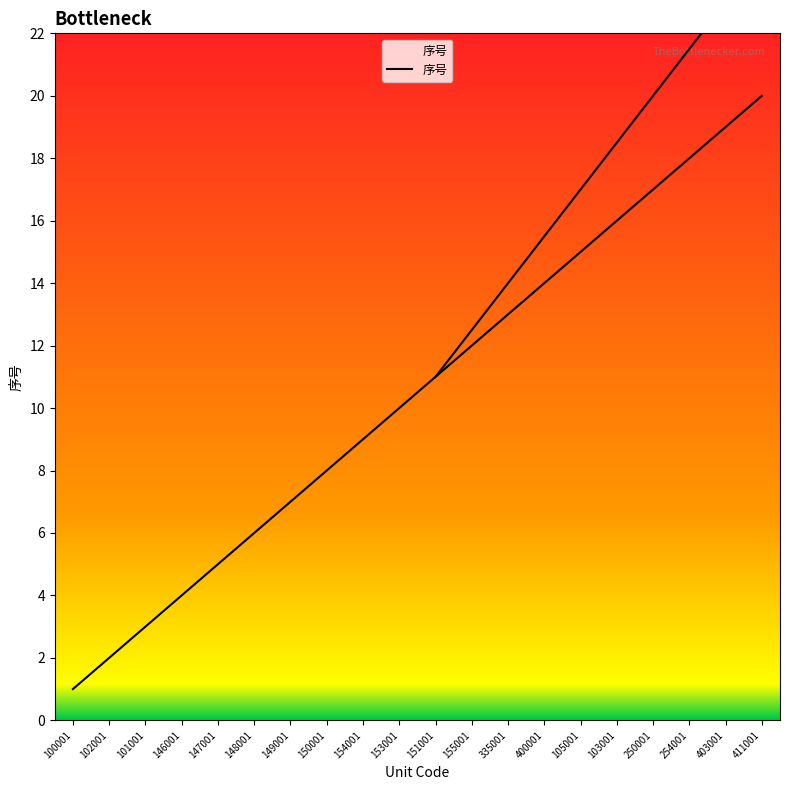

What is the value of the 7th point from the left?

7